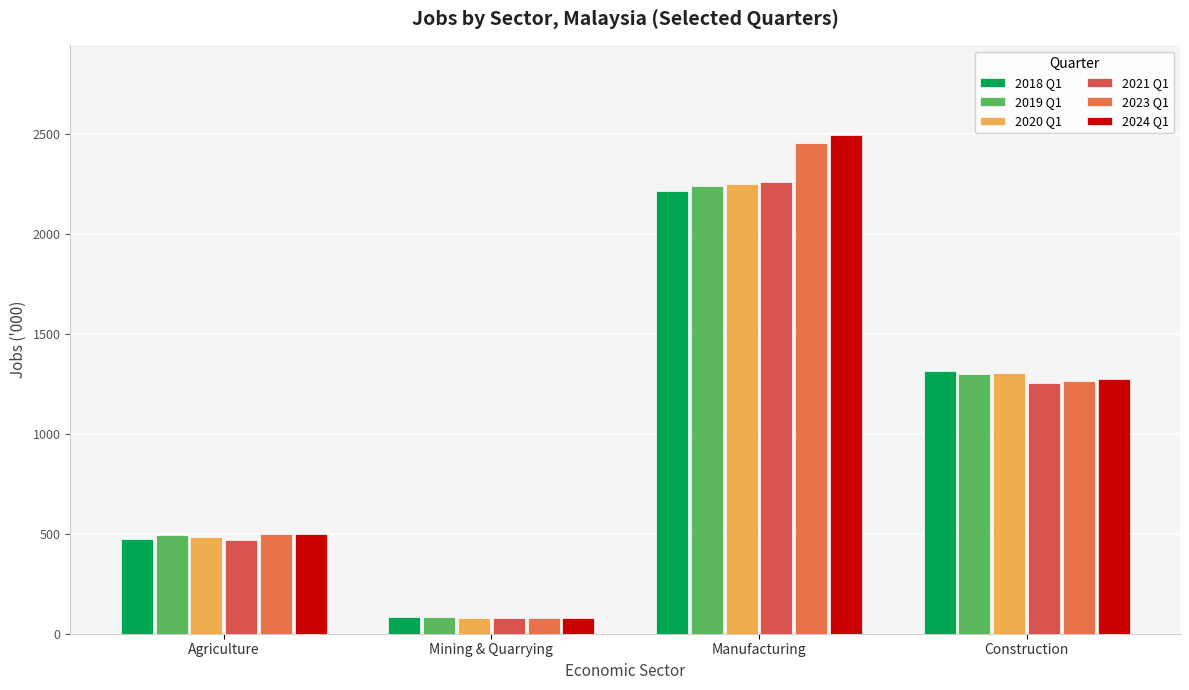

Reading left to right, list all the values displayed in this chart.

2018 Q1: Agriculture=474.5	Mining & Quarrying=81.9	Manufacturing=2216.0	Construction=1315.2
2019 Q1: Agriculture=491.9	Mining & Quarrying=82.2	Manufacturing=2240.4	Construction=1297.4
2020 Q1: Agriculture=483.4	Mining & Quarrying=80.1	Manufacturing=2251.2	Construction=1304.5
2021 Q1: Agriculture=467.6	Mining & Quarrying=79.5	Manufacturing=2260.4	Construction=1255.4
2023 Q1: Agriculture=499.4	Mining & Quarrying=80.5	Manufacturing=2456.3	Construction=1266.1
2024 Q1: Agriculture=500.5	Mining & Quarrying=80.8	Manufacturing=2493.7	Construction=1272.5